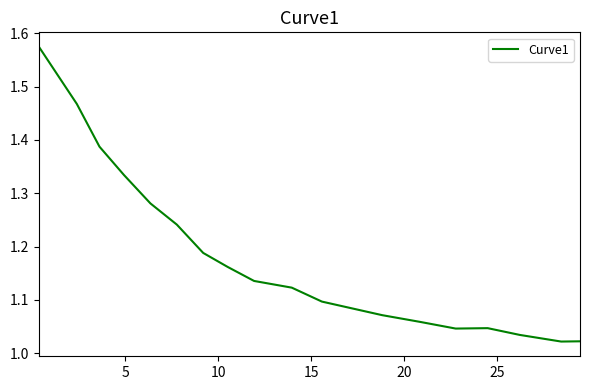

How many lines are shown in the chart?

1